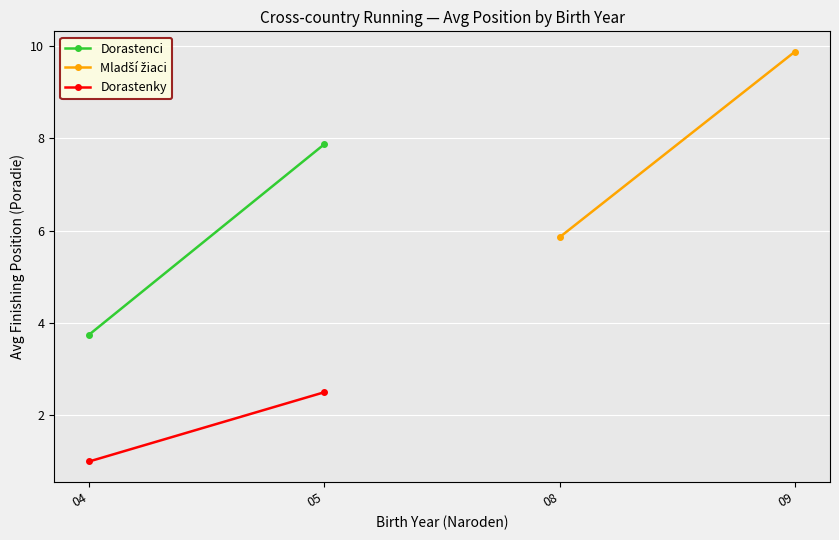

Is the value of Dorastenci at 08 greater than the value of Dorastenky at 08?

No